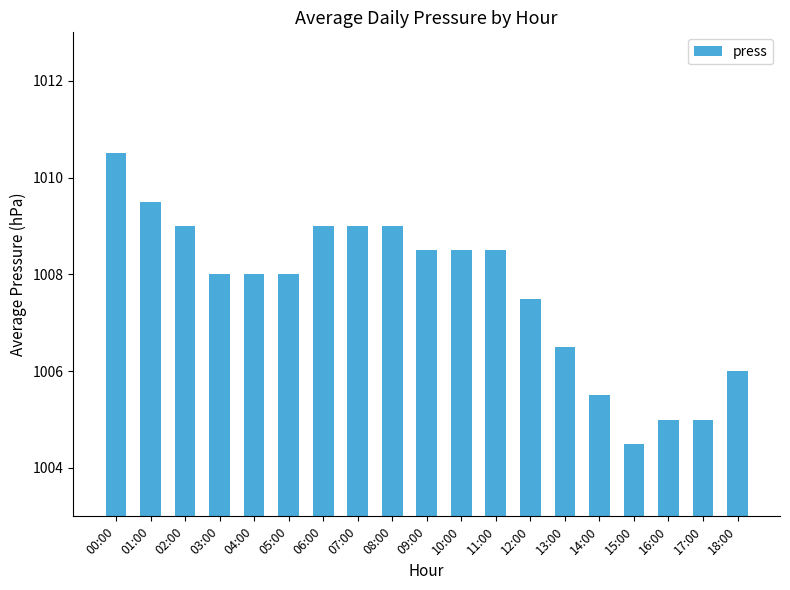

What is the greatest value displayed?

1010.5